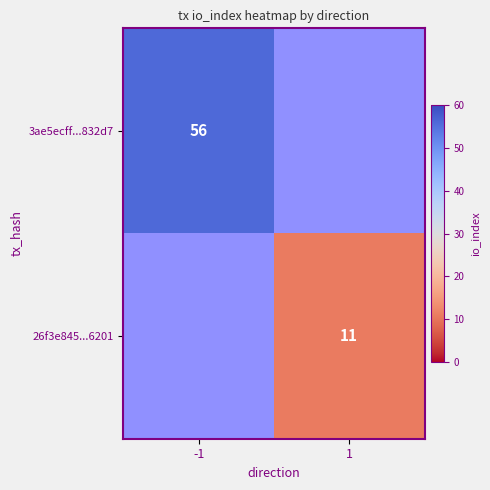

The value of 26f3e845...6201 at 1 is 7. True or false?

False